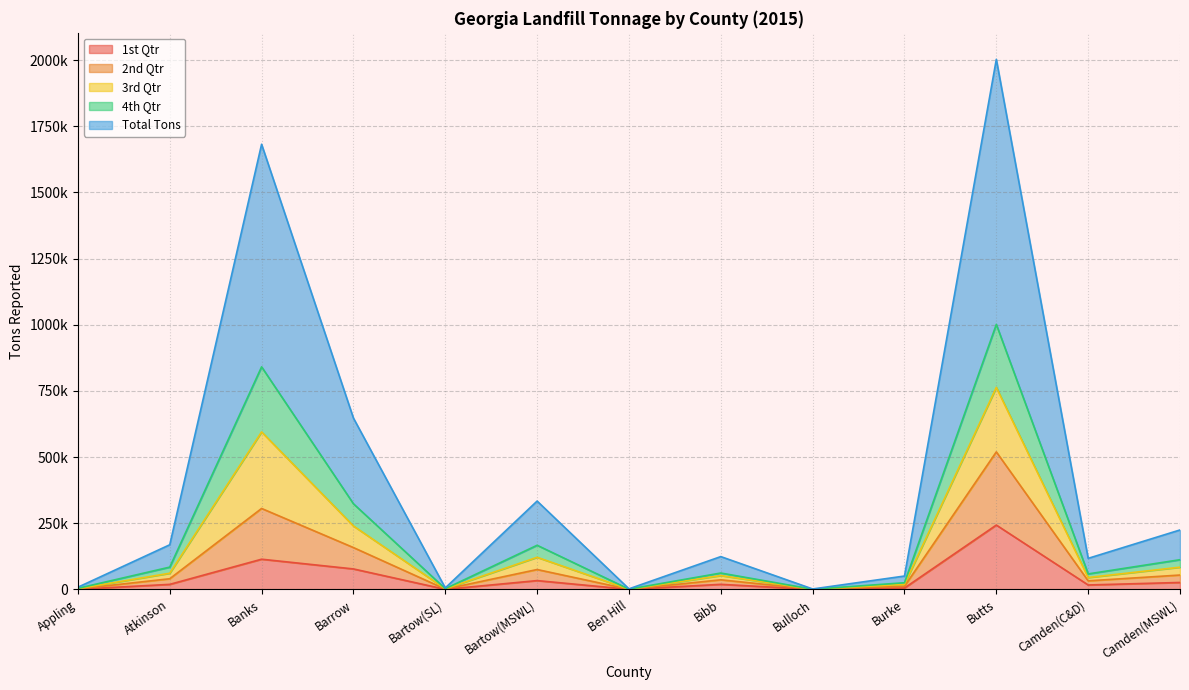

True or false: 1st Qtr has more than 1 interior local peaks.

True